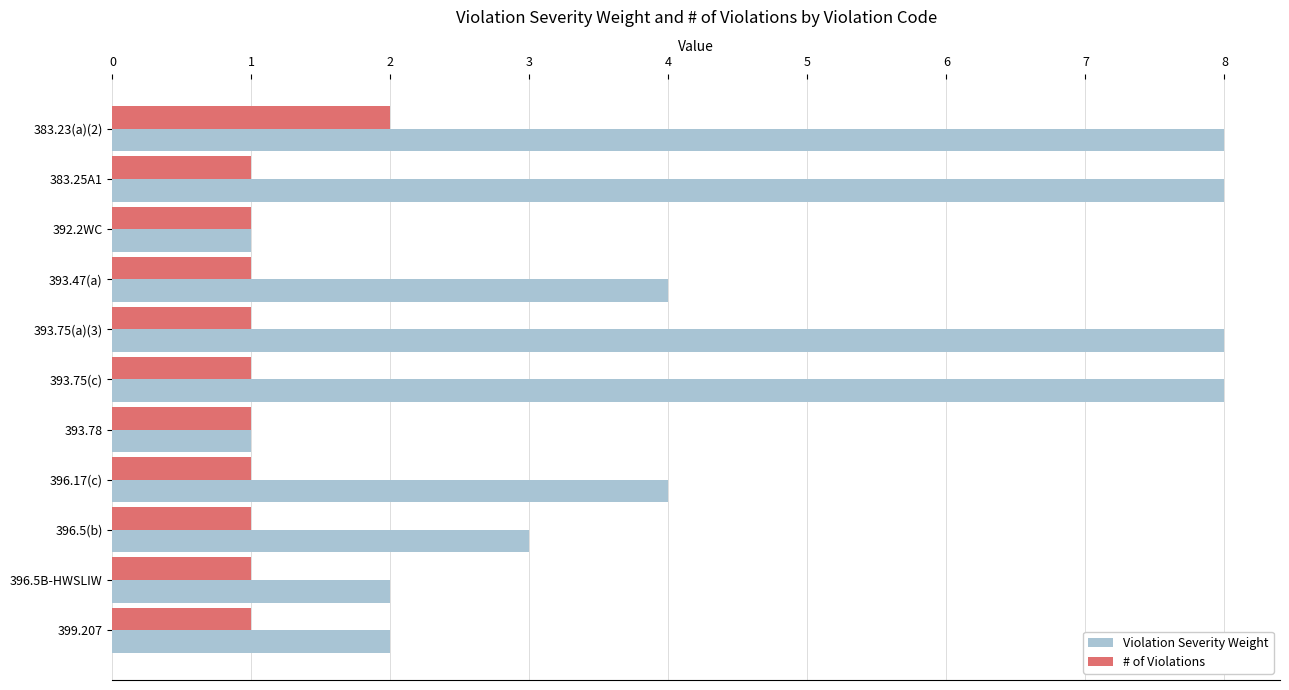

How many distinct data groups are displayed?

2